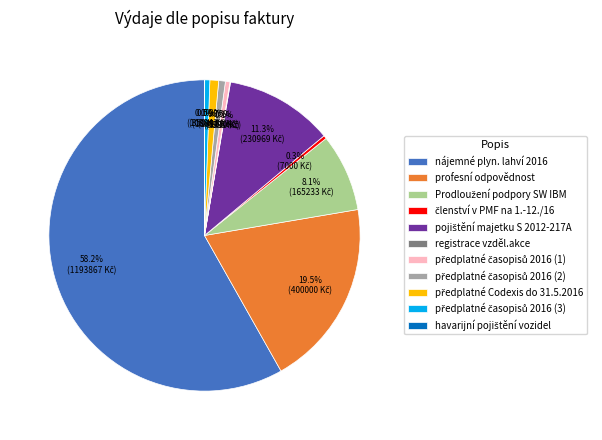

Is there any slice that represents more than half of the pie?

Yes